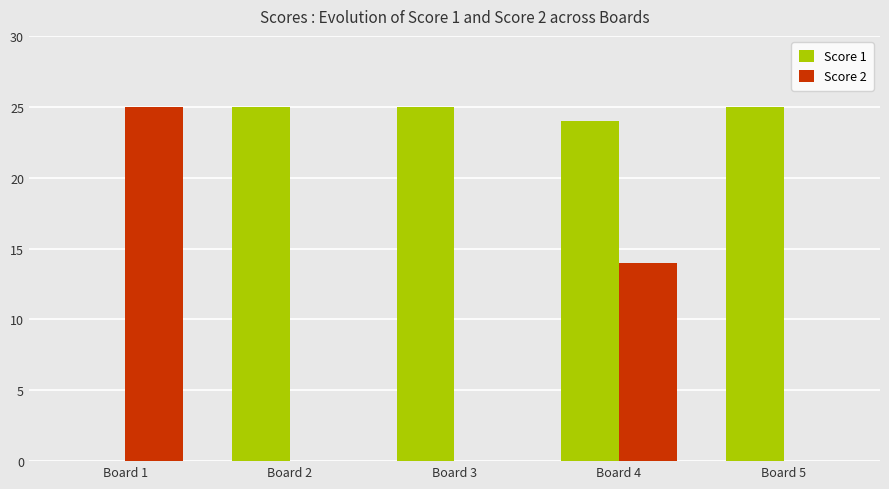

Count the number of data series in this chart.

2